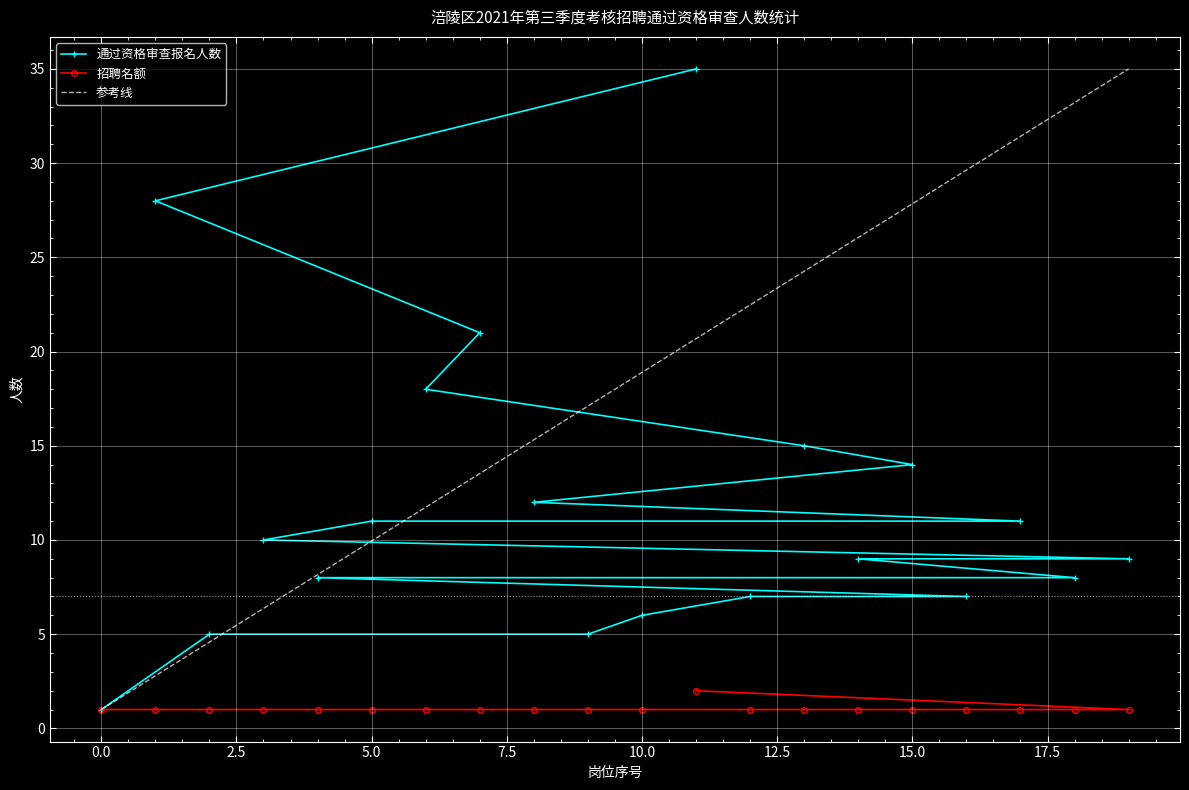

What is the value of the 通过资格审查报名人数 point at the 3rd from the left?

5